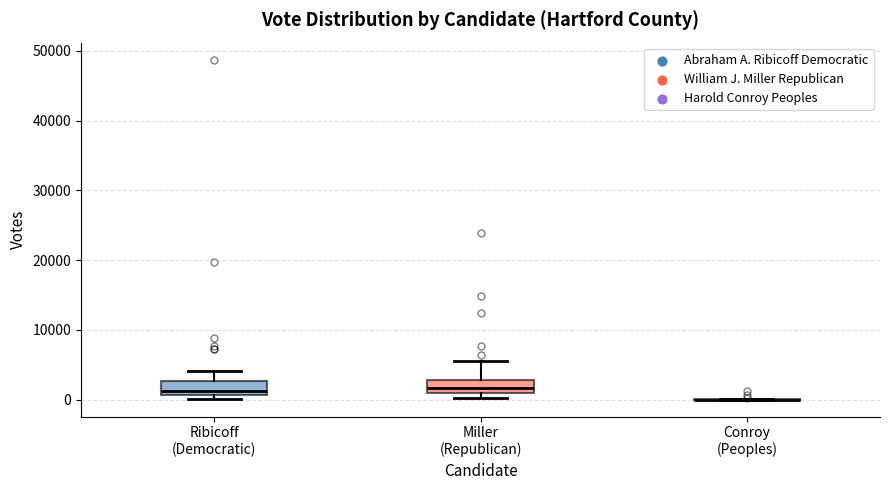

Reading left to right, read every box against the y-axis: the position of its median line, the range the box covers, and the ends of its whiskers. The values are not printed on the chart, so give them approximately, as read against the axis.

Ribicoff (Democratic): median 1000 (just above the box's lower edge), box 1000 to 3000, whiskers 0 to 4000
Miller (Republican): median 2000, box 1000 to 3000, whiskers 0 to 5000
Conroy (Peoples): box collapsed to a line at 0, whiskers 0 to 0